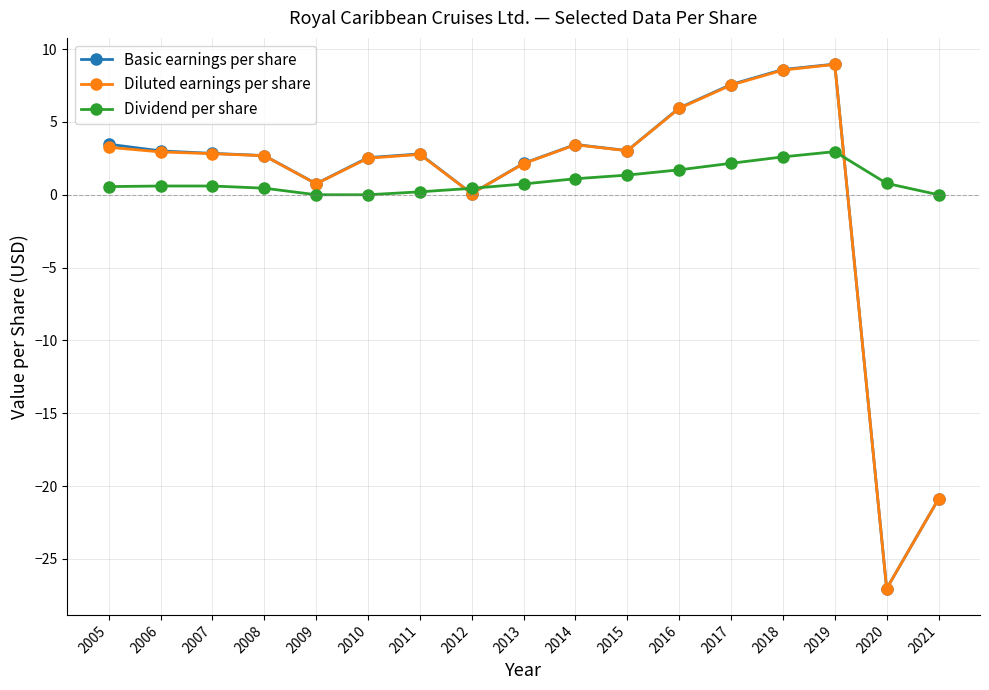

What is the sum of the Diluted earnings per share values at 2008 and 2010?

5.2